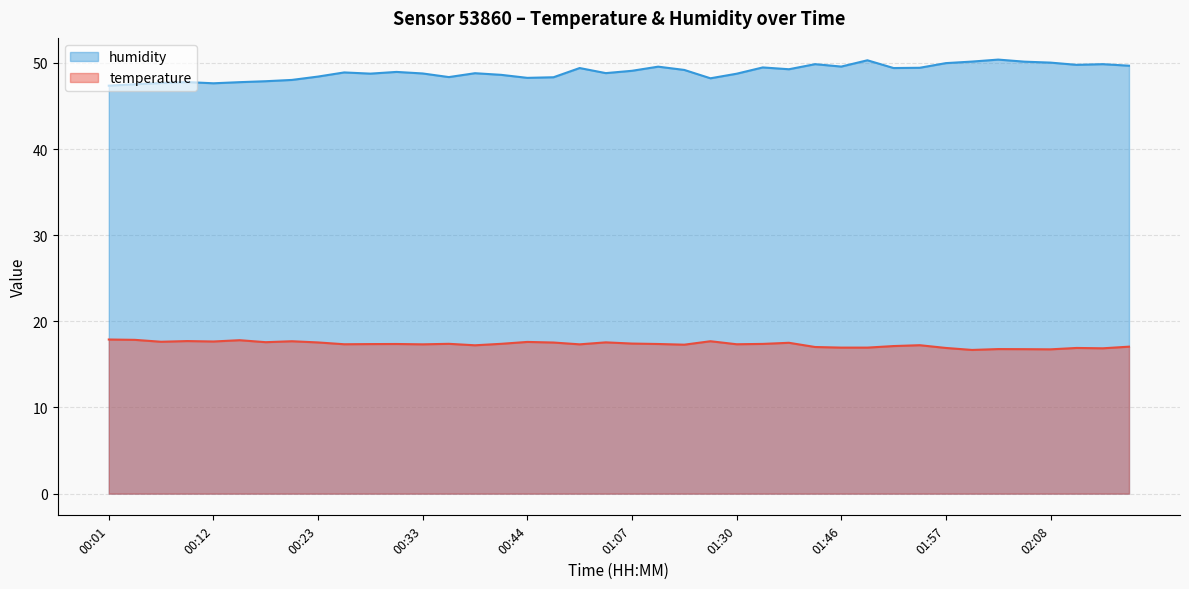

Rank the categories by humidity value from highest to lowest.

02:03, 01:49, 02:00, 02:05, 02:08, 01:57, 01:38, 02:13, 02:10, 02:16, 01:46, 01:09, 01:32, 01:55, 00:55, 01:52, 01:35, 01:12, 01:07, 00:31, 00:25, 01:01, 00:38, 00:33, 00:28, 01:30, 00:41, 00:23, 00:36, 00:50, 00:44, 01:15, 00:20, 00:17, 00:09, 00:15, 00:07, 00:12, 00:04, 00:01